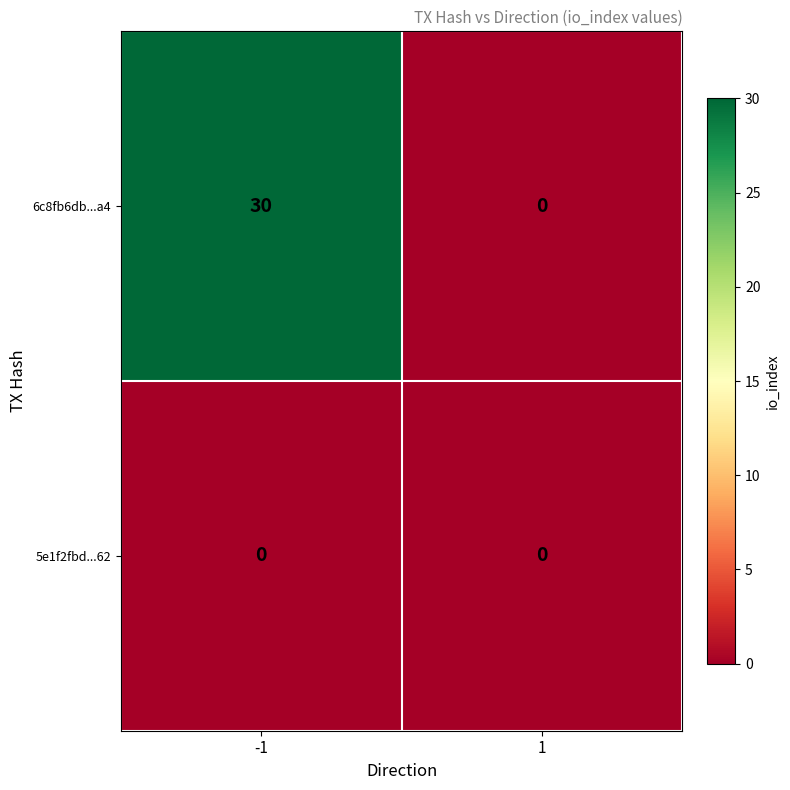

What is the average value of the 6c8fb6db...a4 series?

15